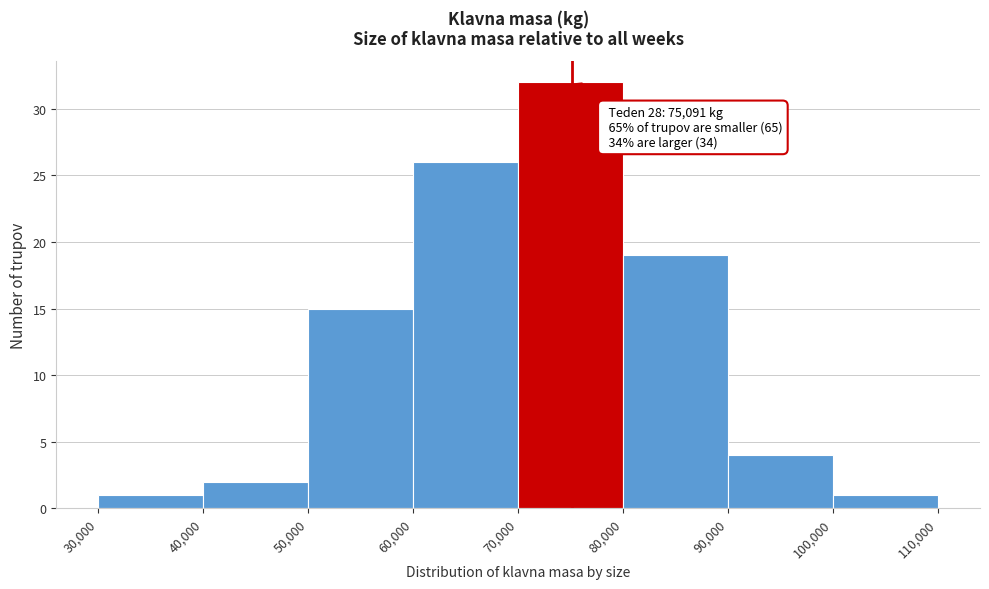

Which range on the x-axis has the tallest bar?

70,000 to 80,000